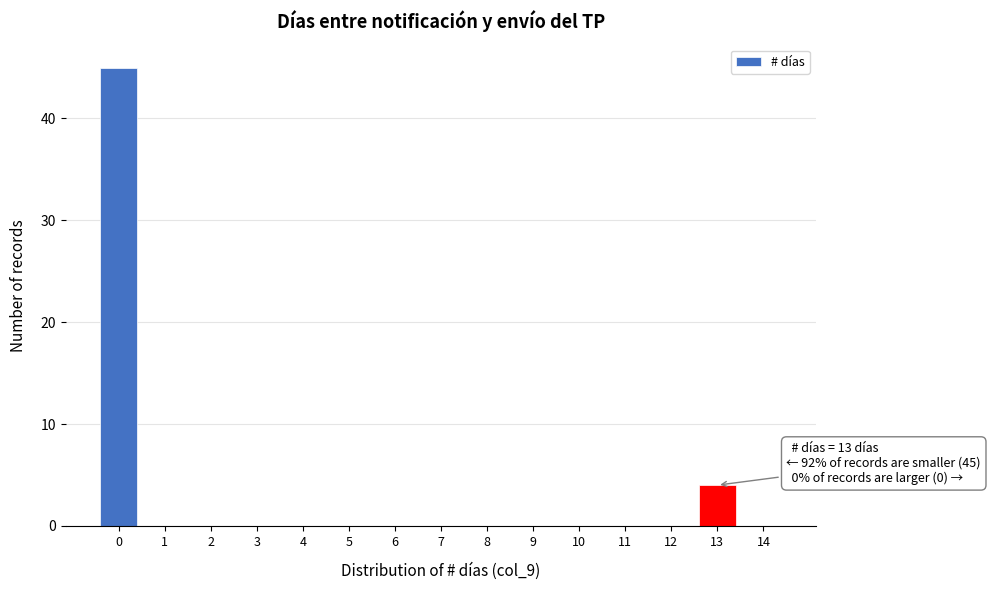

Which range on the x-axis has the tallest bar?

-0.5 to 0.5